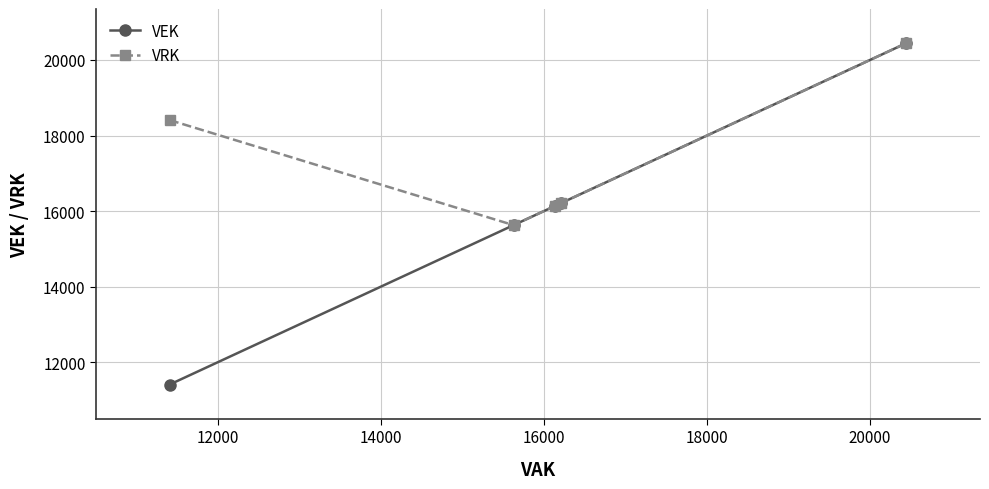

Which series has the largest range (max minus min)?

VEK